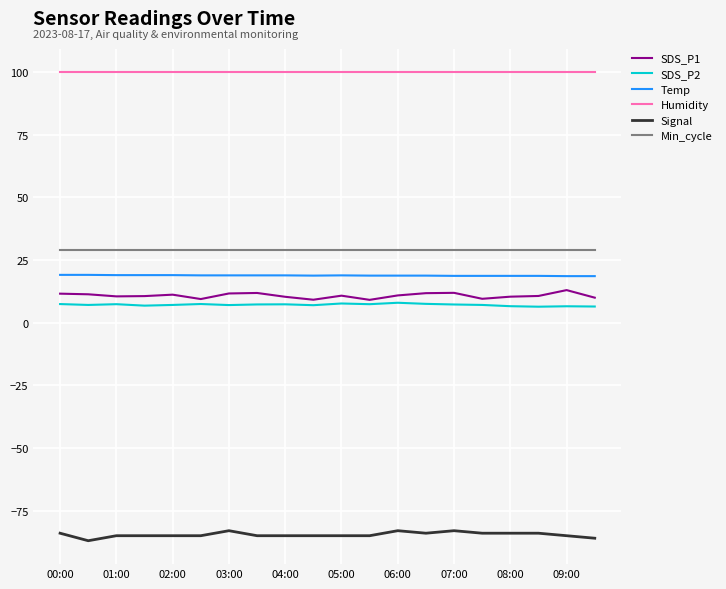

What is the greatest value displayed?

99.9